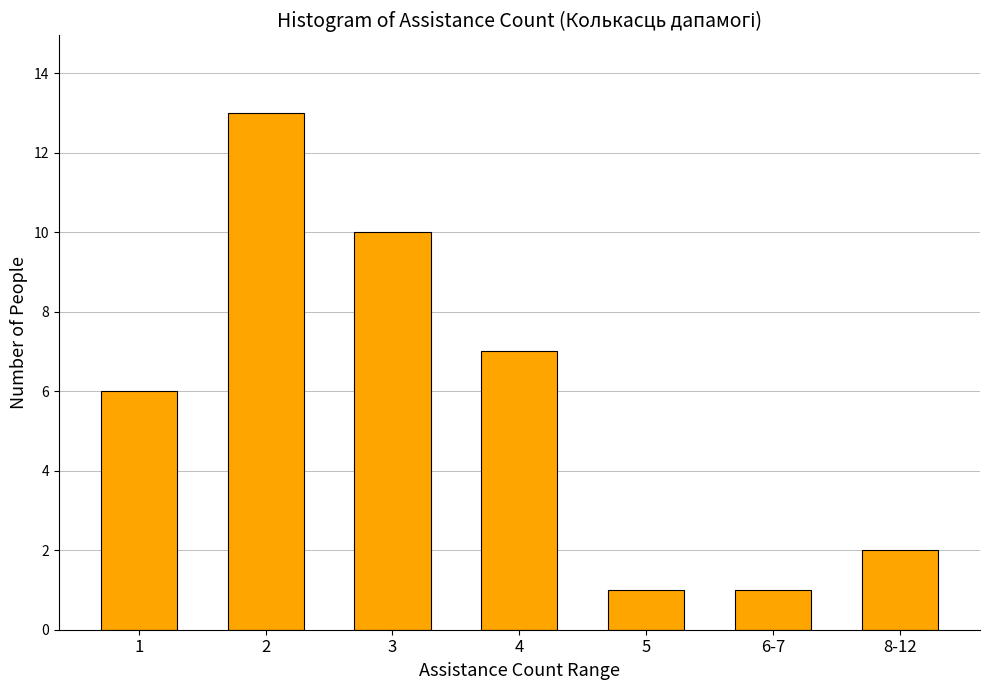

Reading left to right, list all the values displayed in this chart.

6	13	10	7	1	1	2